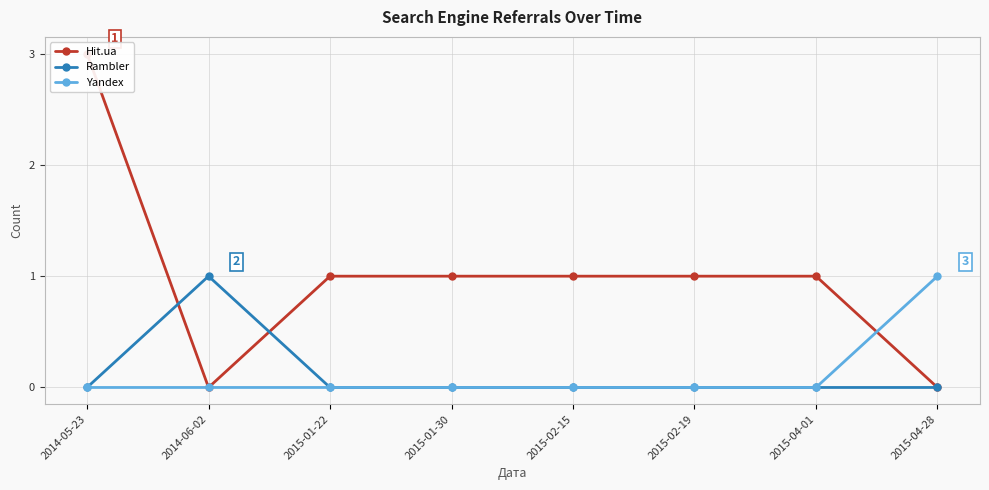

Is it true that Hit.ua equals 1 at 2015-01-22?

False